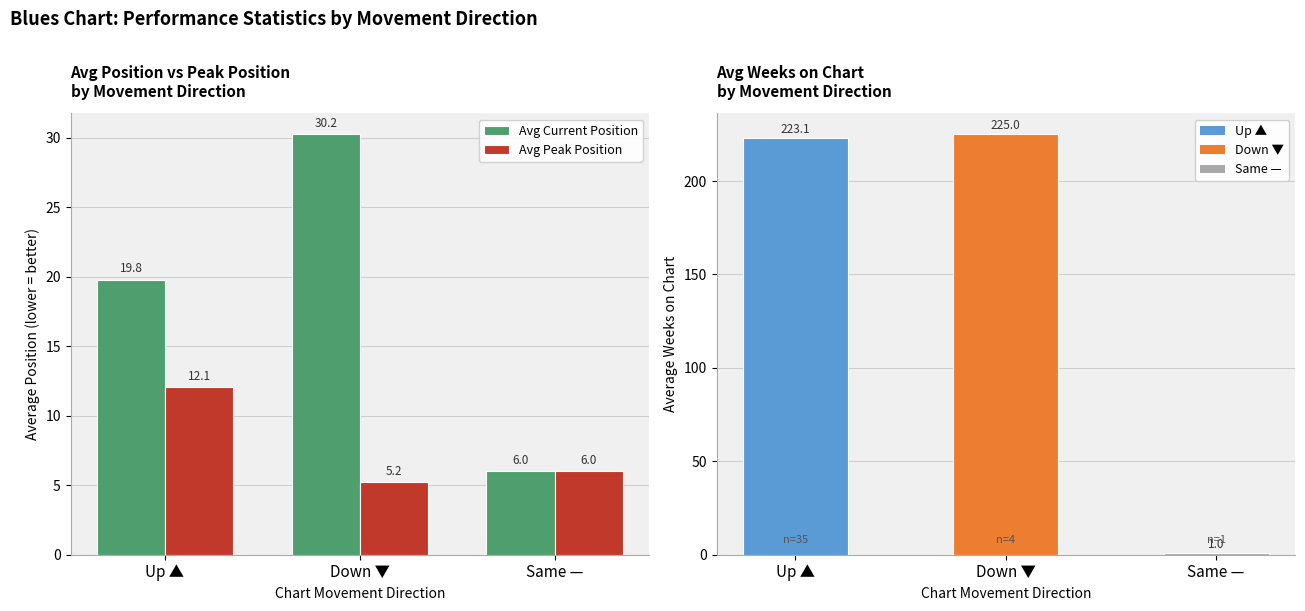

What is the sum of the Avg Current Position values at Up ▲ and Down ▼?

50.0